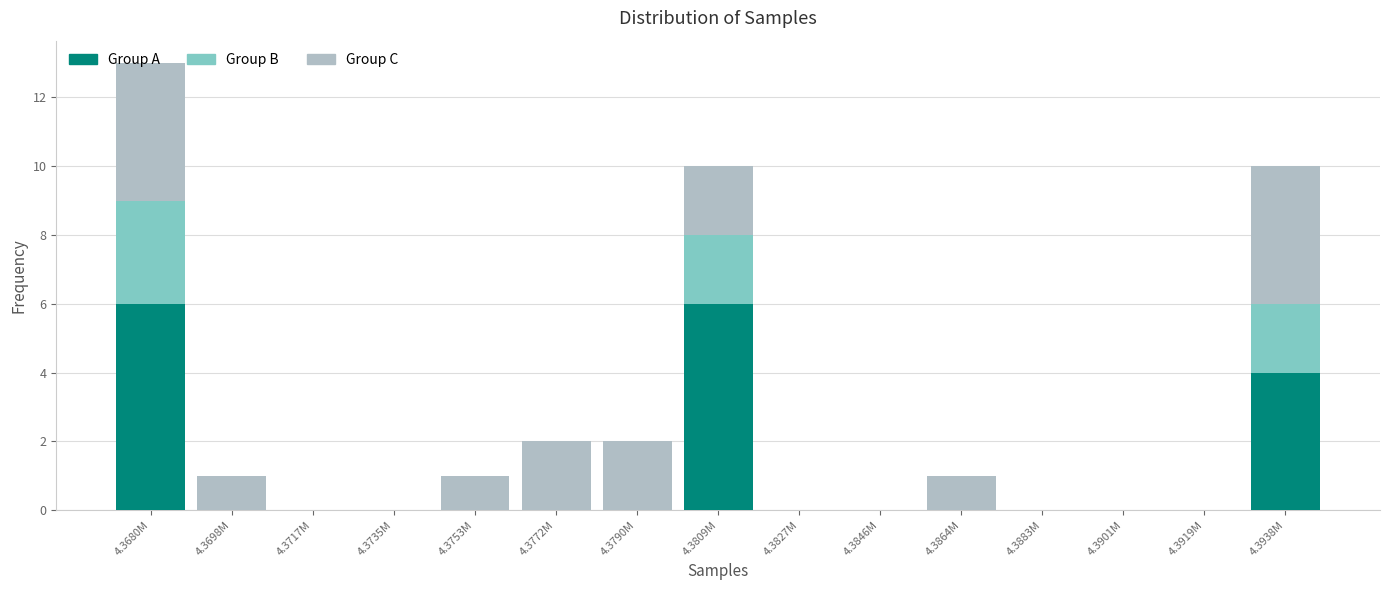

Is it true that Group A equals 6 at 4.3809M?

True